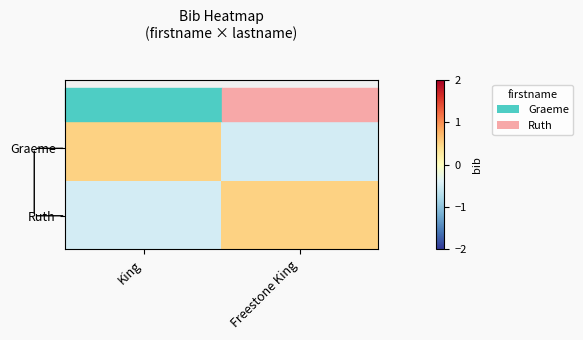

At how many categories does at least one series exceed 0?

2